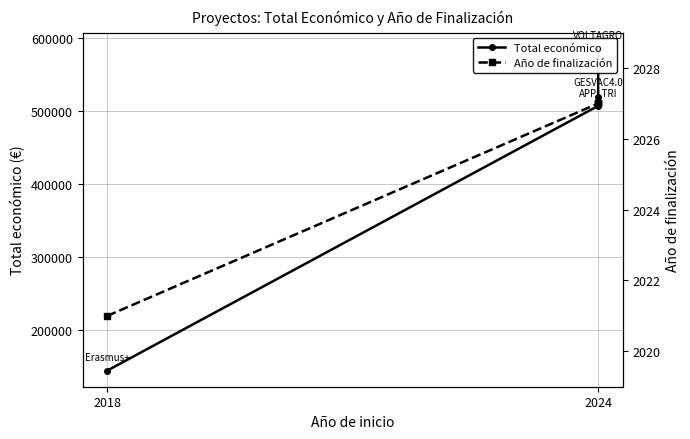

Does the chart display data point markers on the line(s)?

Yes